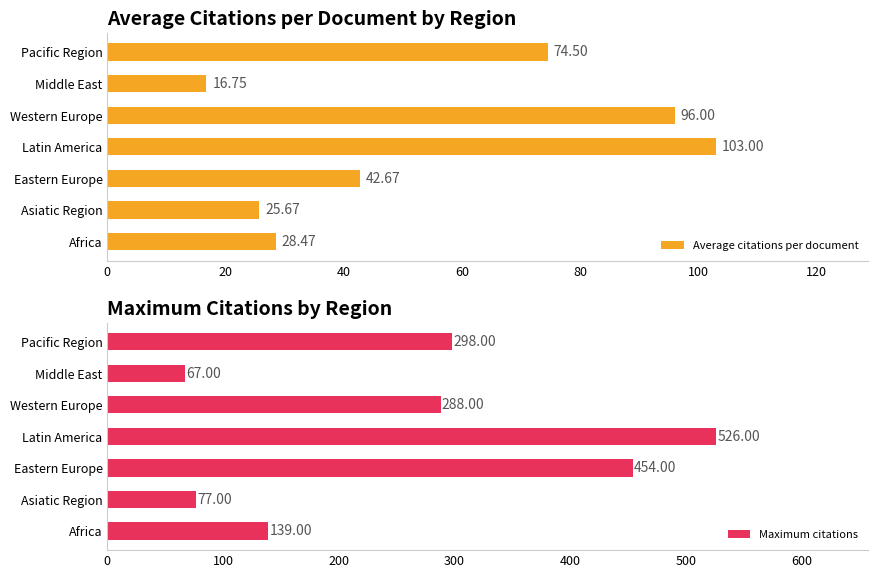

Rank the categories by Average citations per document value from highest to lowest.

Latin America, Western Europe, Pacific Region, Eastern Europe, Africa, Asiatic Region, Middle East